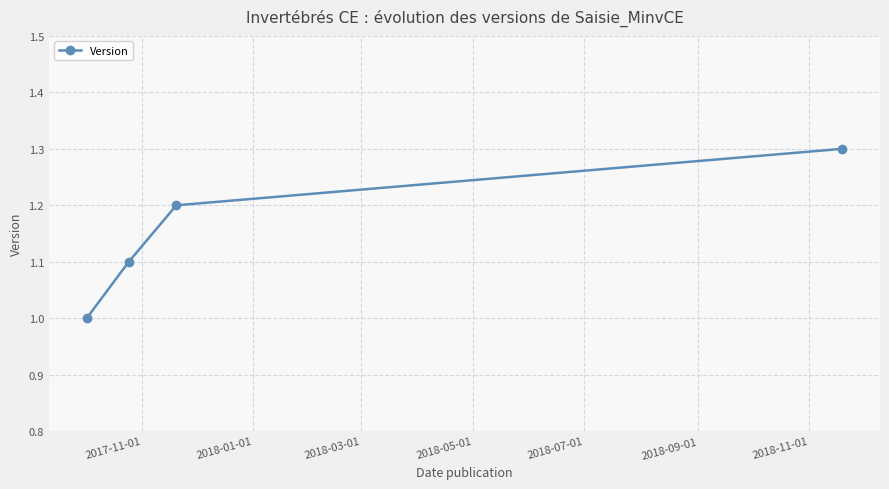

What is the value of the 2nd point from the left?

1.1